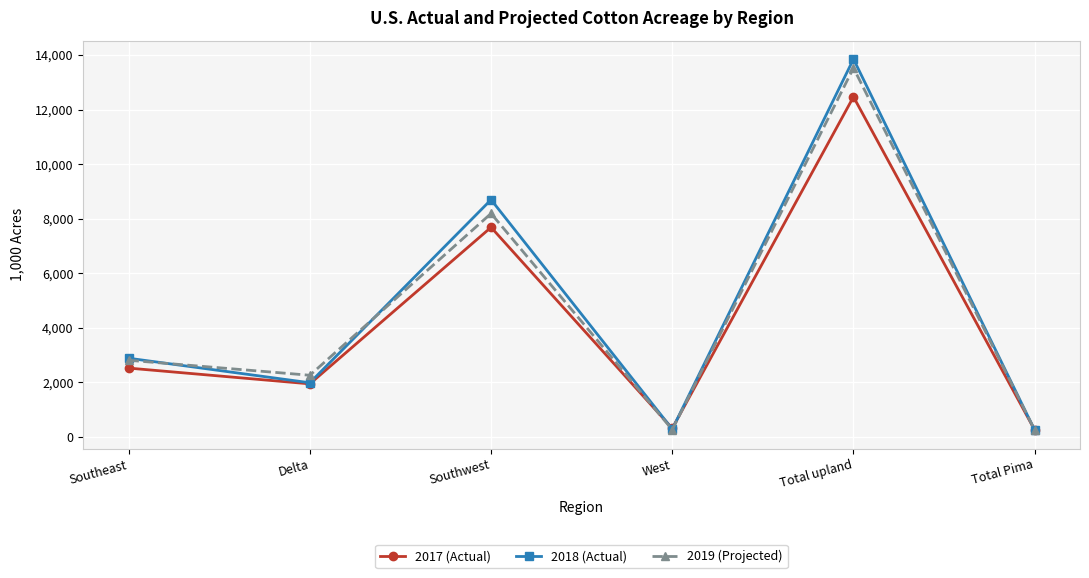

Rank the series by their average value, from highest to lowest.

2018 (Actual), 2019 (Projected), 2017 (Actual)